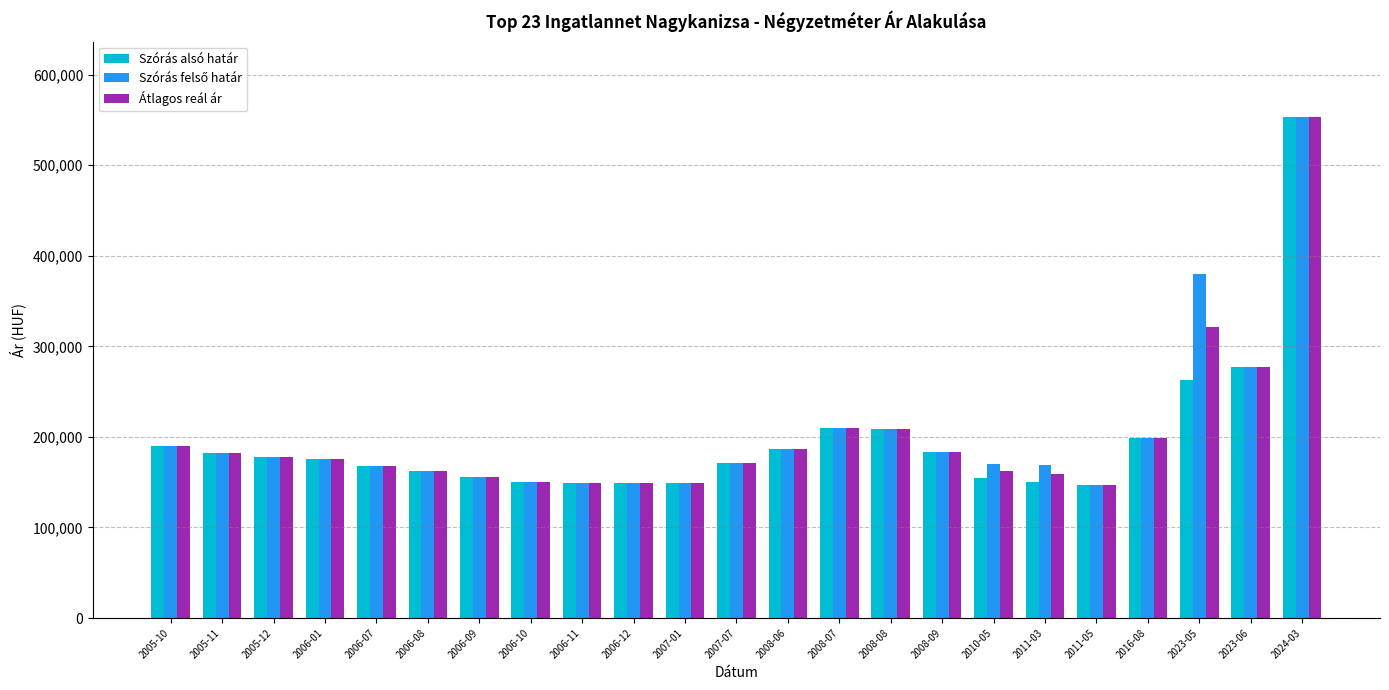

What is the minimum value shown in the chart?

146897